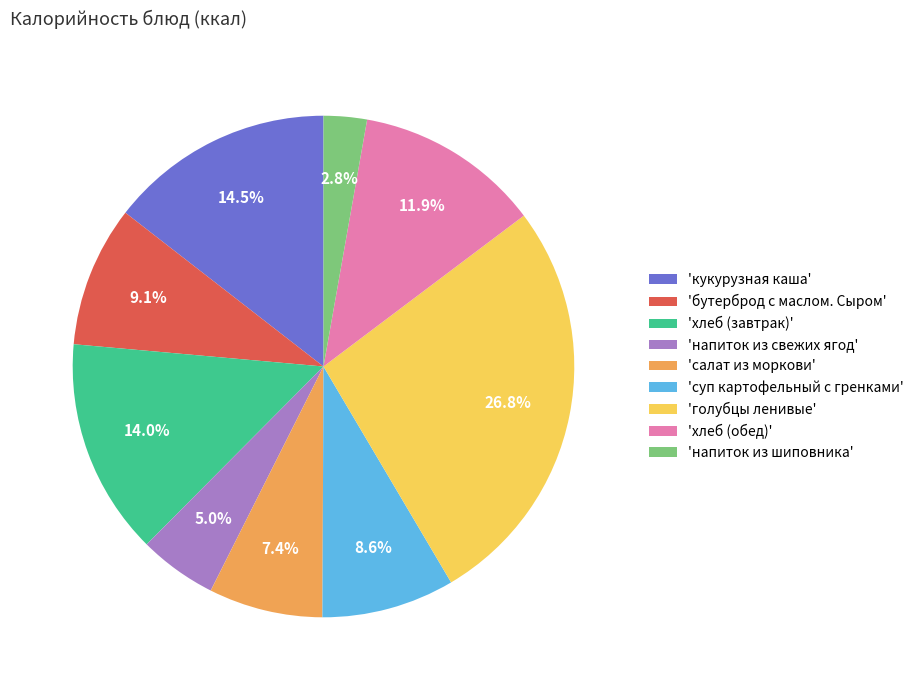

What percentage is NOT represented by 'напиток из шиповника'?

97.2%